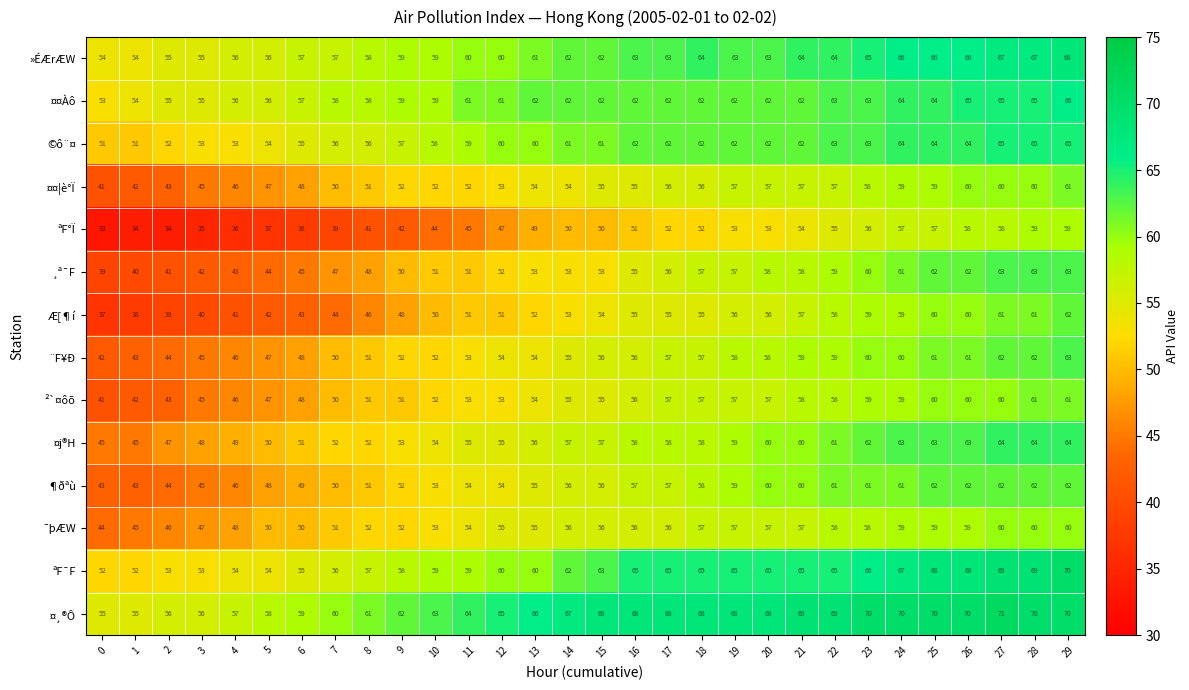

What value does the ¤¸®Ô series have at 14?

67